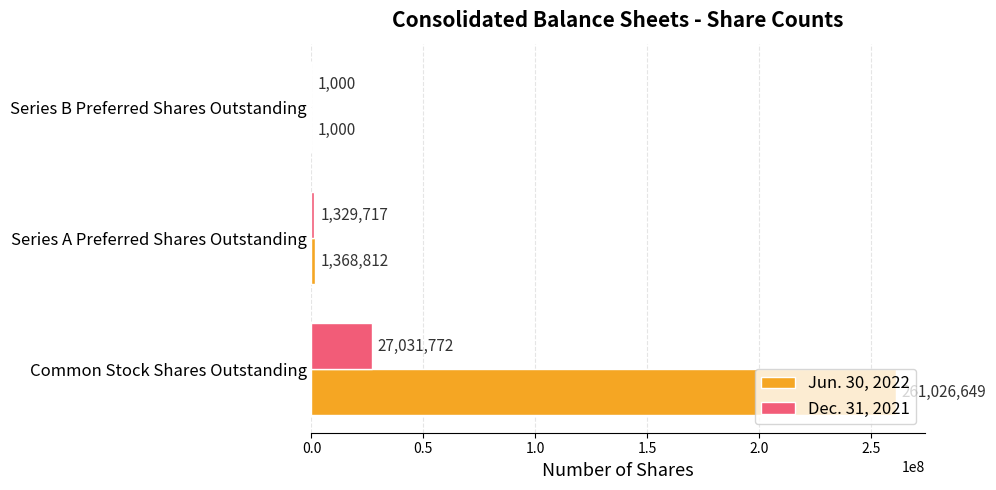

True or false: Dec. 31, 2021 has a value of 8523920 at Common Stock Shares Outstanding.

False